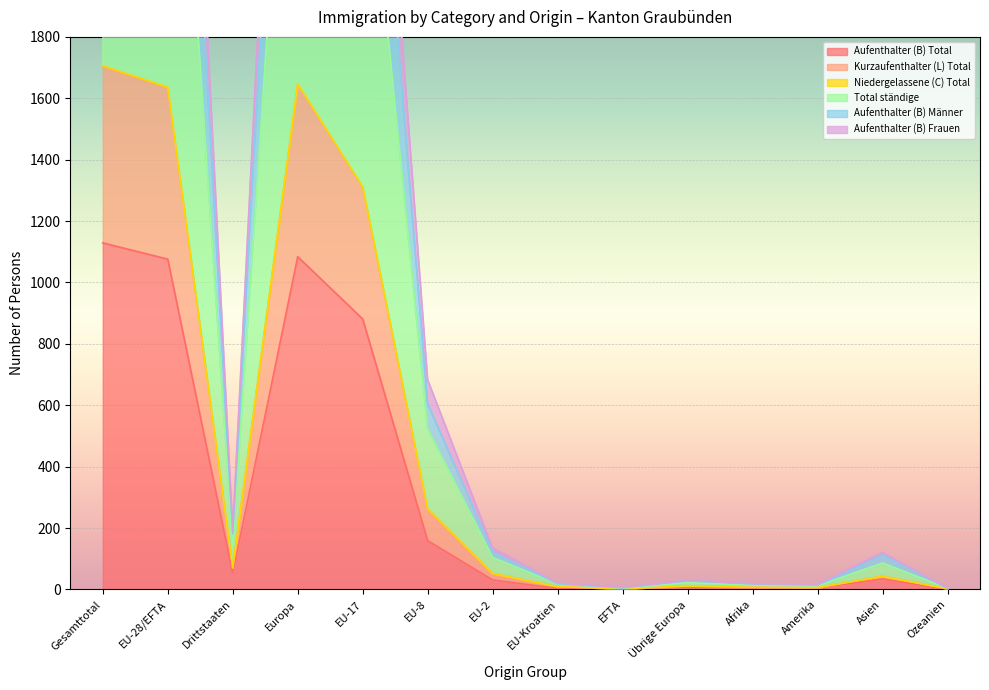

True or false: Aufenthalter (B) Total and Aufenthalter (B) Männer cross at least once.

False